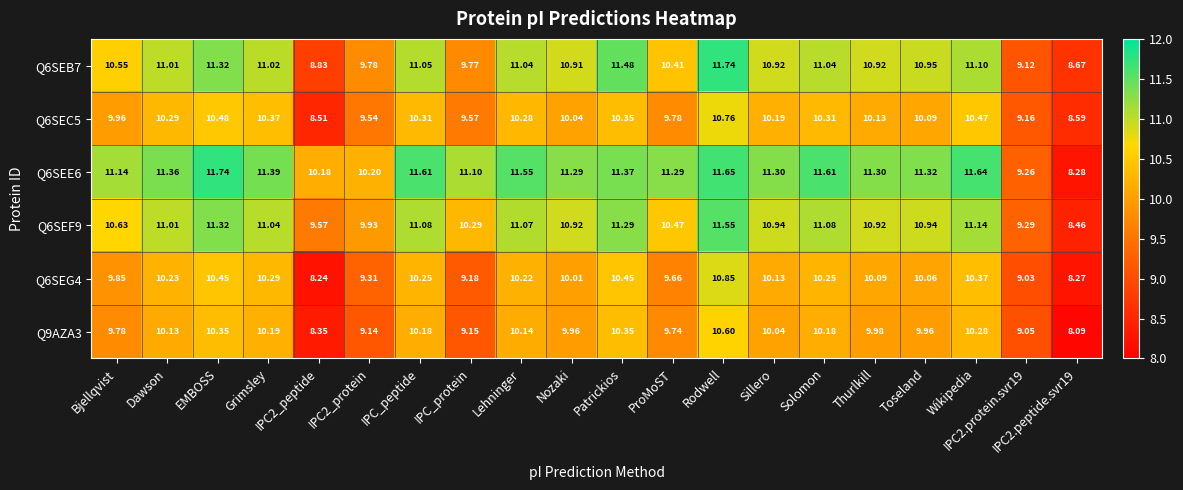

At which label does Q6SEG4 first exceed 10?

Dawson